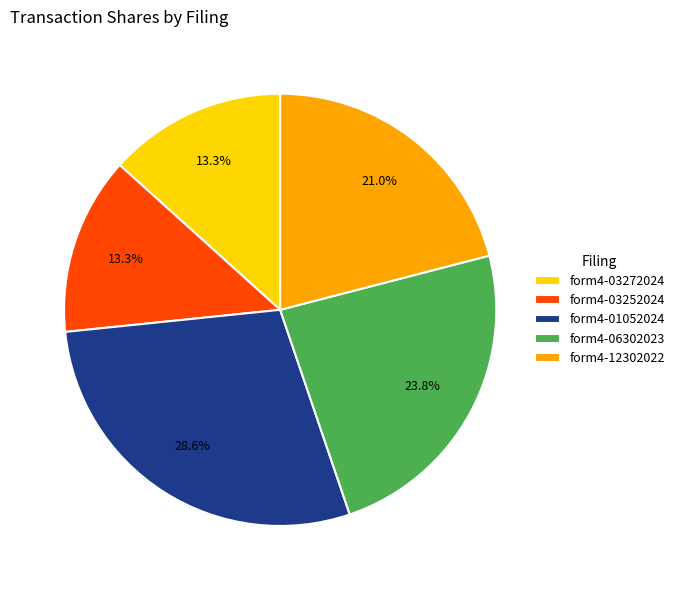

Which category has the biggest portion of the pie?

form4-01052024